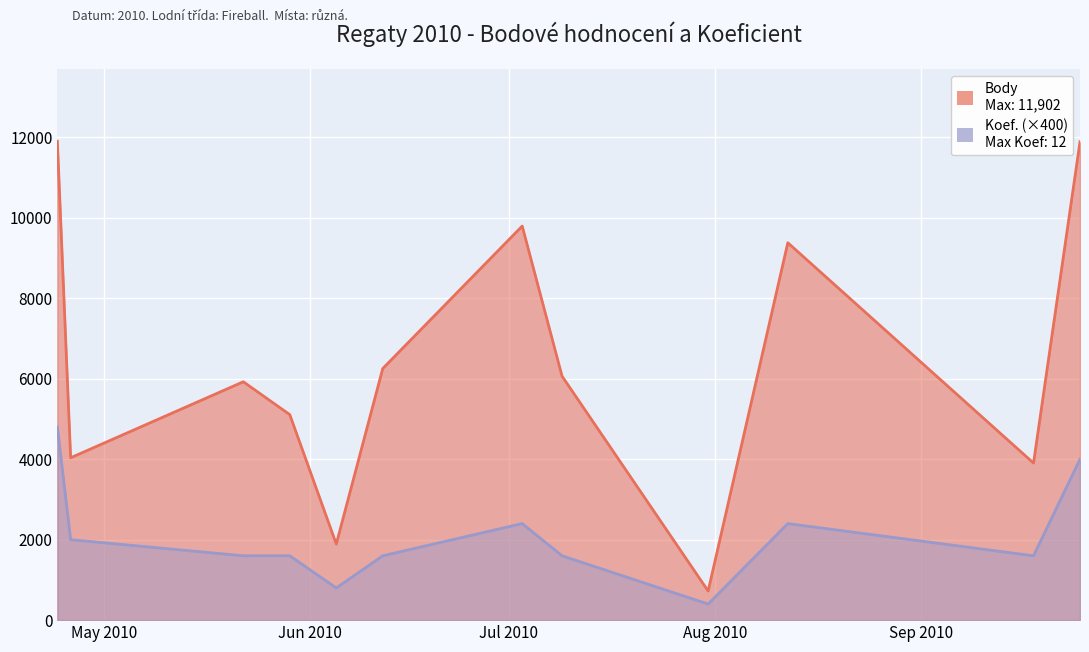

True or false: Koef. and Body cross at least once.

False